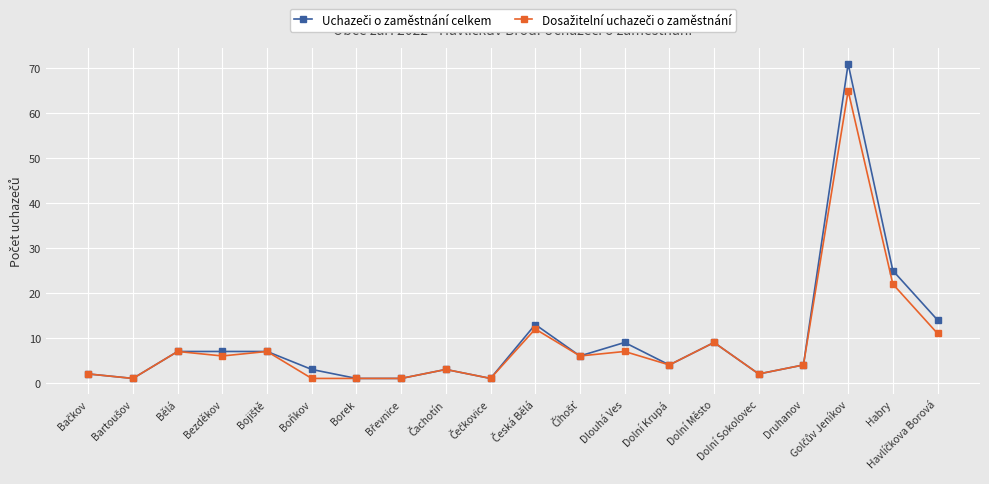

What position from the left is Dolní Sokolovec?

16